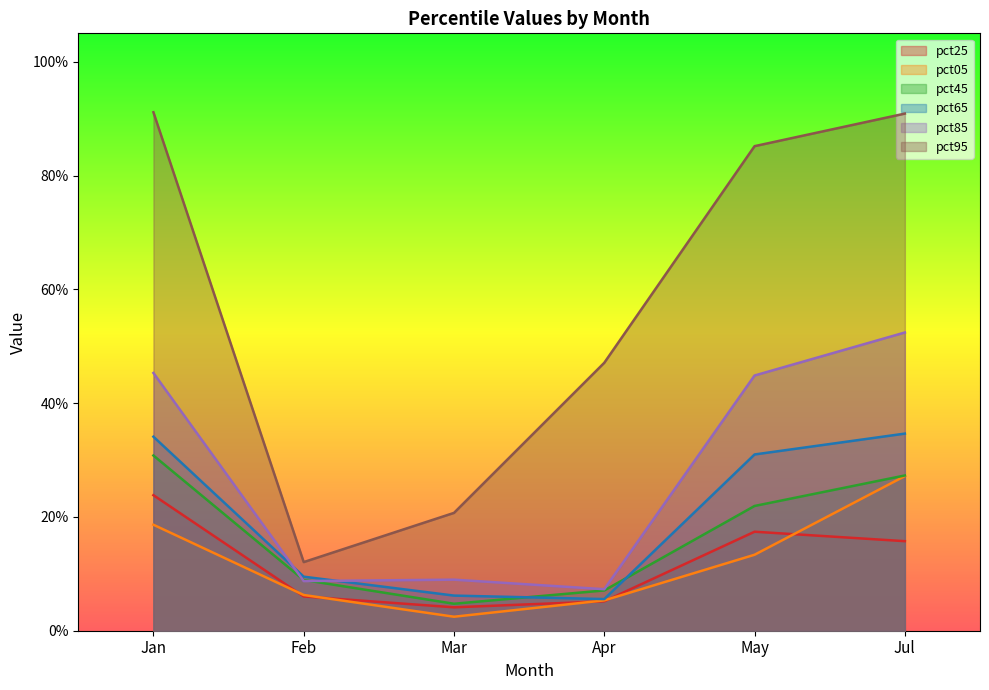

True or false: pct45 has more than 1 interior local peaks.

False